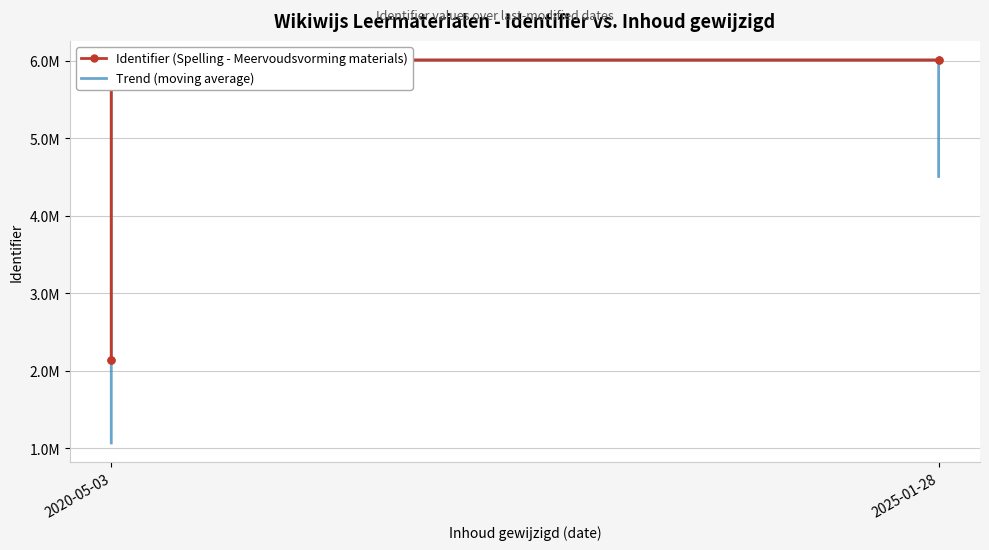

Reading left to right, what are all the values shown in this chart?

Identifier (Spelling - Meervoudsvorming materials): 2138453.0	2138457.0	6009355.0	6009360.0	6009363.0	6009364.0	6009365.0	6009367.0	6009369.0	6009370.0	6009373.0	6009375.0	6009357.0	6009358.0
Trend (moving average): 1069227.5	2571566.2	4073906.2	5041633.8	6009360.5	6009363.0	6009364.8	6009366.2	6009367.8	6009369.8	6009371.8	6009368.8	6009365.8	4507022.5